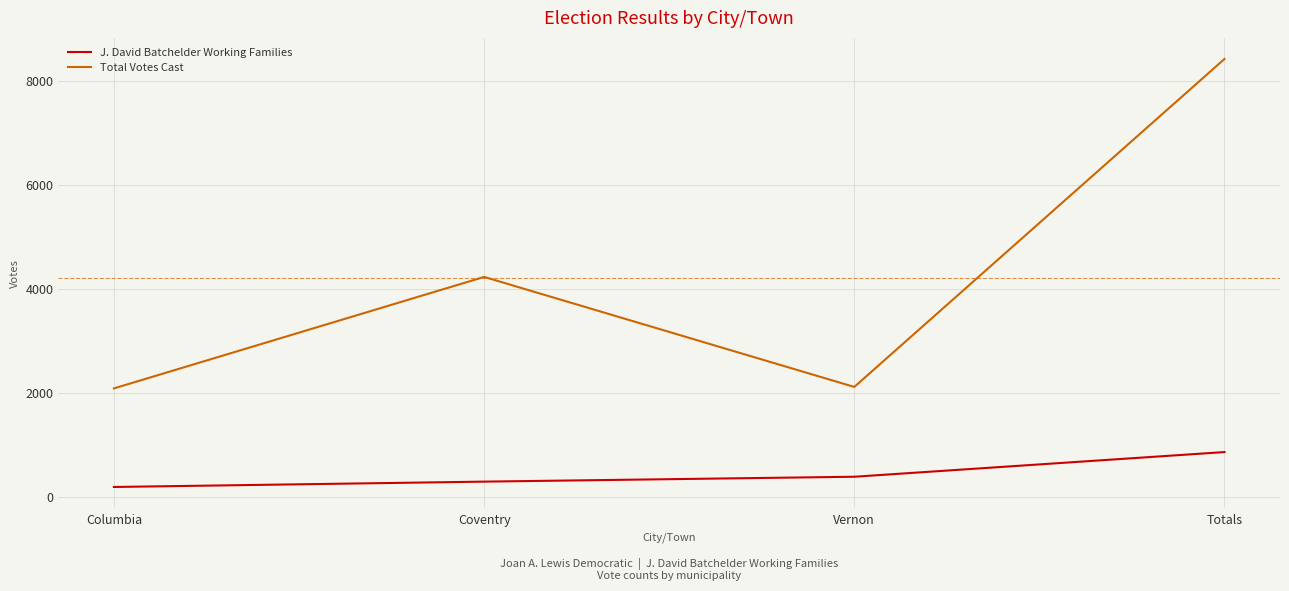

Which category has the highest value in the Total Votes Cast series?

Totals